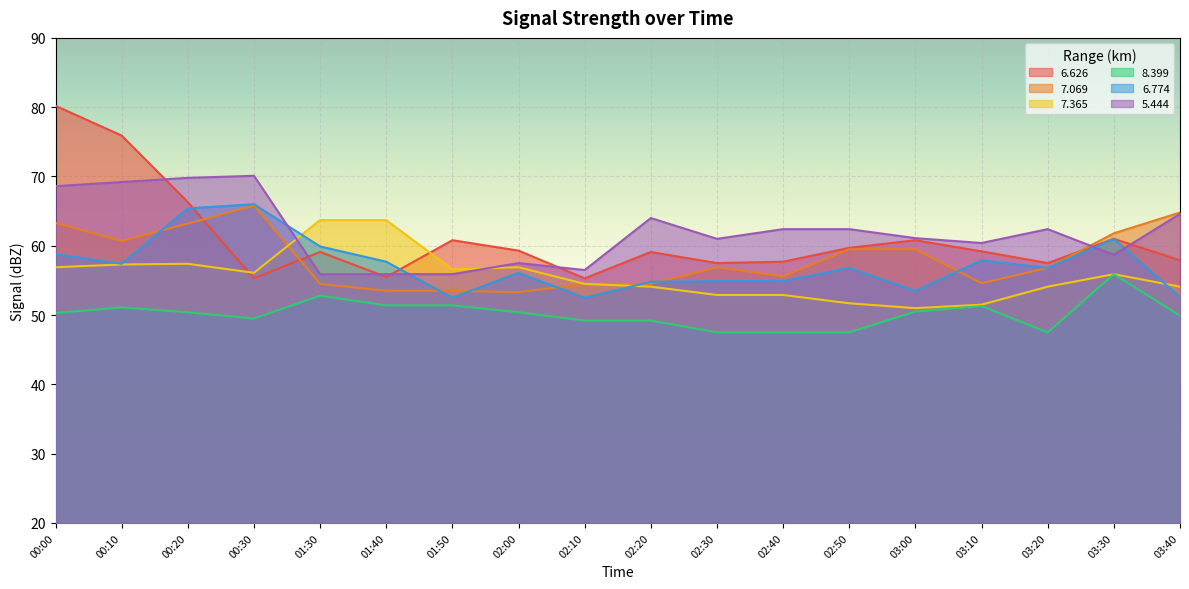

What is the label of the 9th point from the left?

02:10